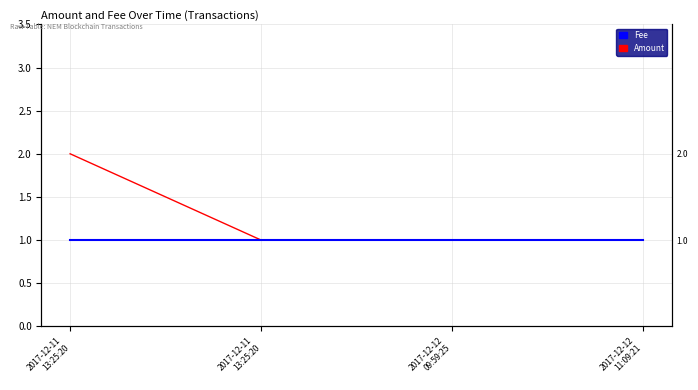

Where is Amount nearest to the value 1?

2017-12-11
13:25:20